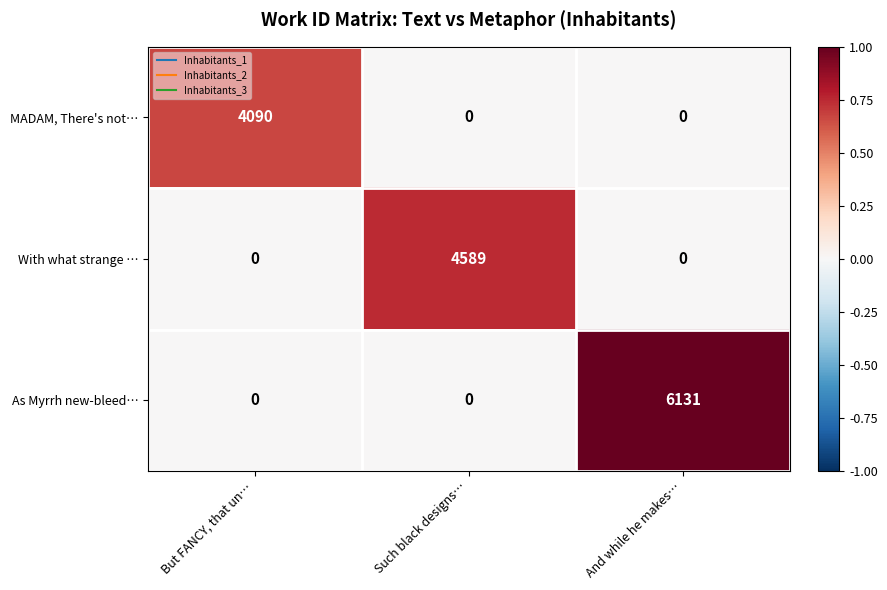

What is the average value of the As Myrrh new-bleed… series?

2044